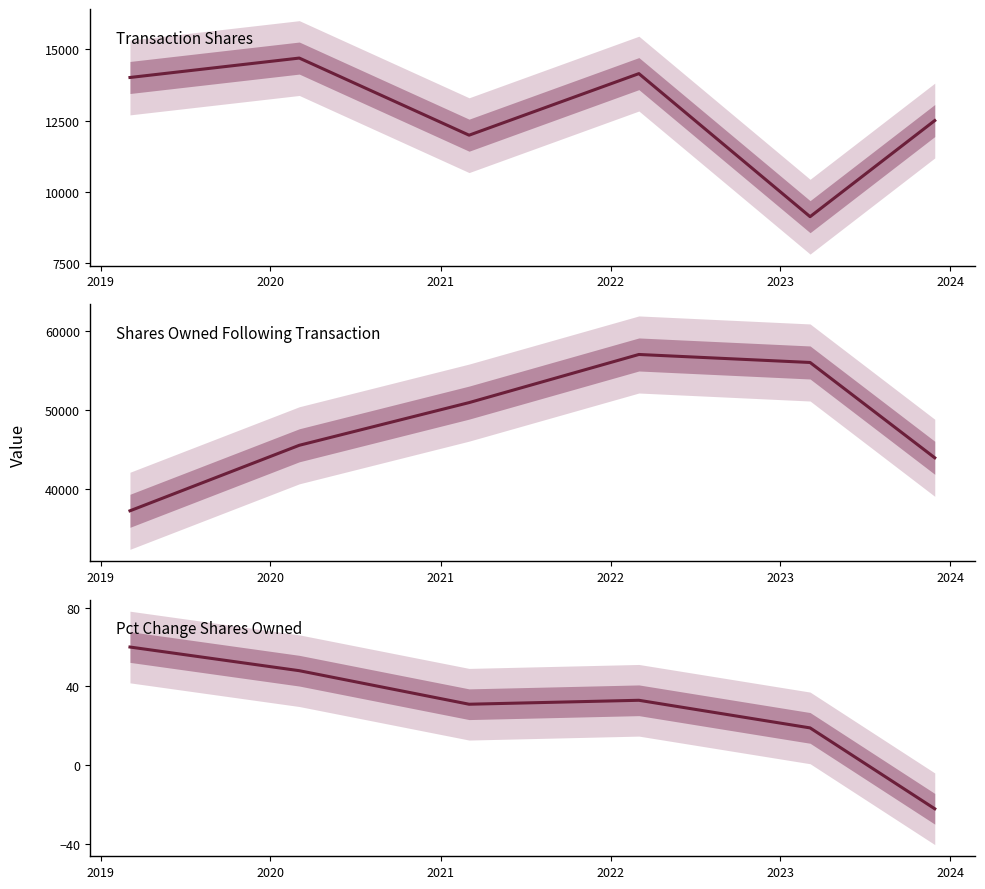

What are all the series names shown in the legend?

Transaction Shares, Shares Owned Following Transaction, Pct Change Shares Owned